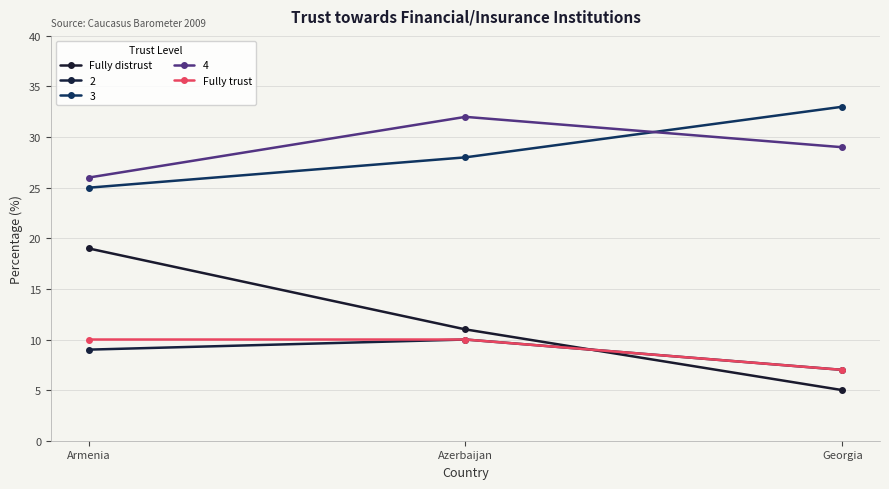

What is the difference between the maximum and minimum values in the Fully trust series?

3